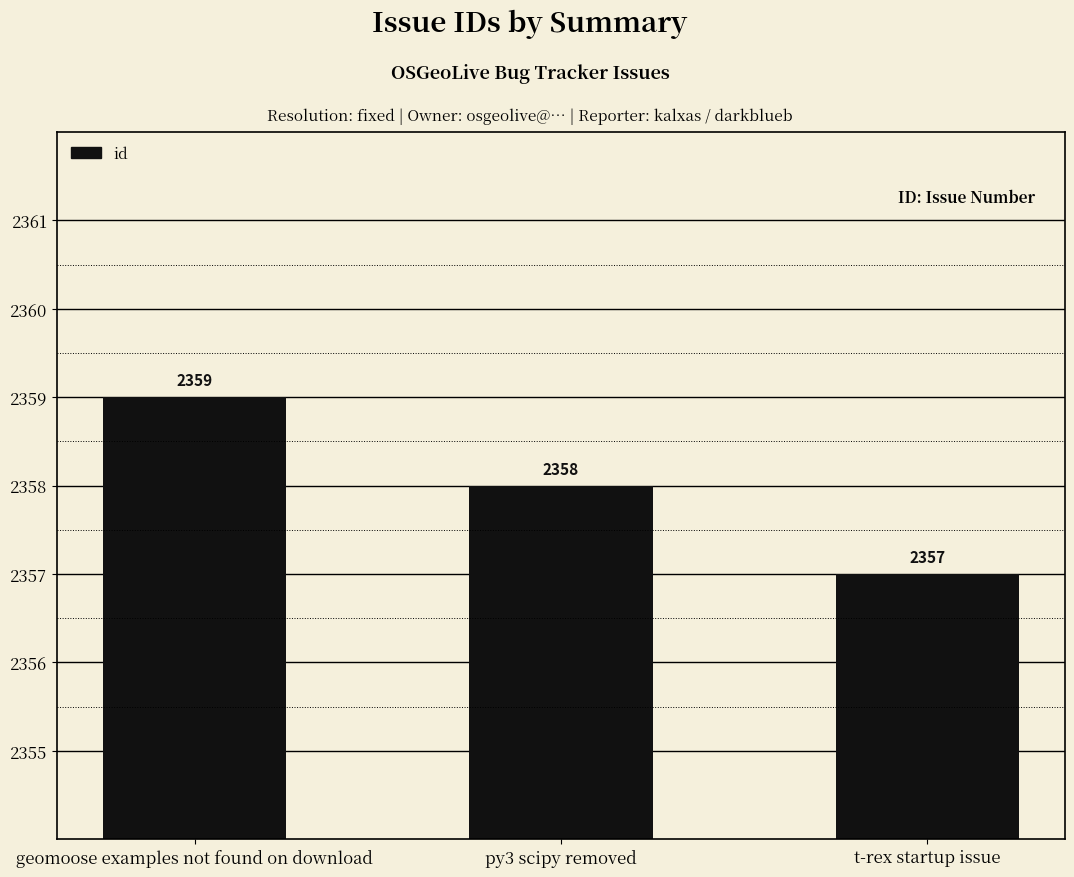

Reading left to right, what are all the values shown in this chart?

2359	2358	2357